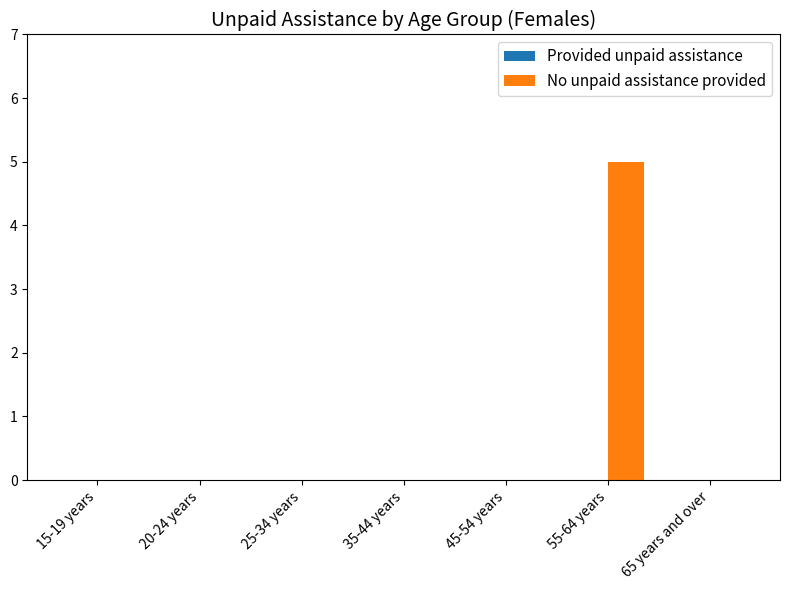

What is the maximum value shown in the chart?

5